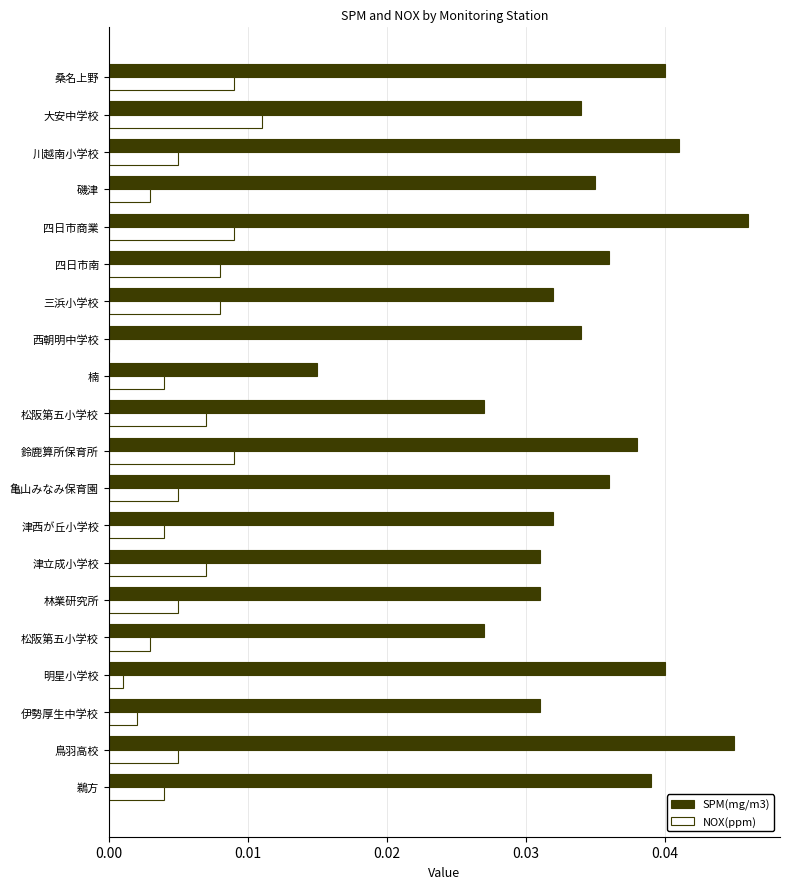

Reading left to right, what are all the values shown in this chart?

SPM(mg/m3): 0.0	0.0	0.0	0.0	0.0	0.0	0.0	0.0	0.0	0.0	0.0	0.0	0.0	0.0	0.0	0.0	0.0	0.0	0.0	0.0
NOX(ppm): 0.0	0.0	0.0	0.0	0.0	0.0	0.0	0.0	0.0	0.0	0.0	0.0	0.0	0.0	0.0	0.0	0.0	0.0	0.0	0.0